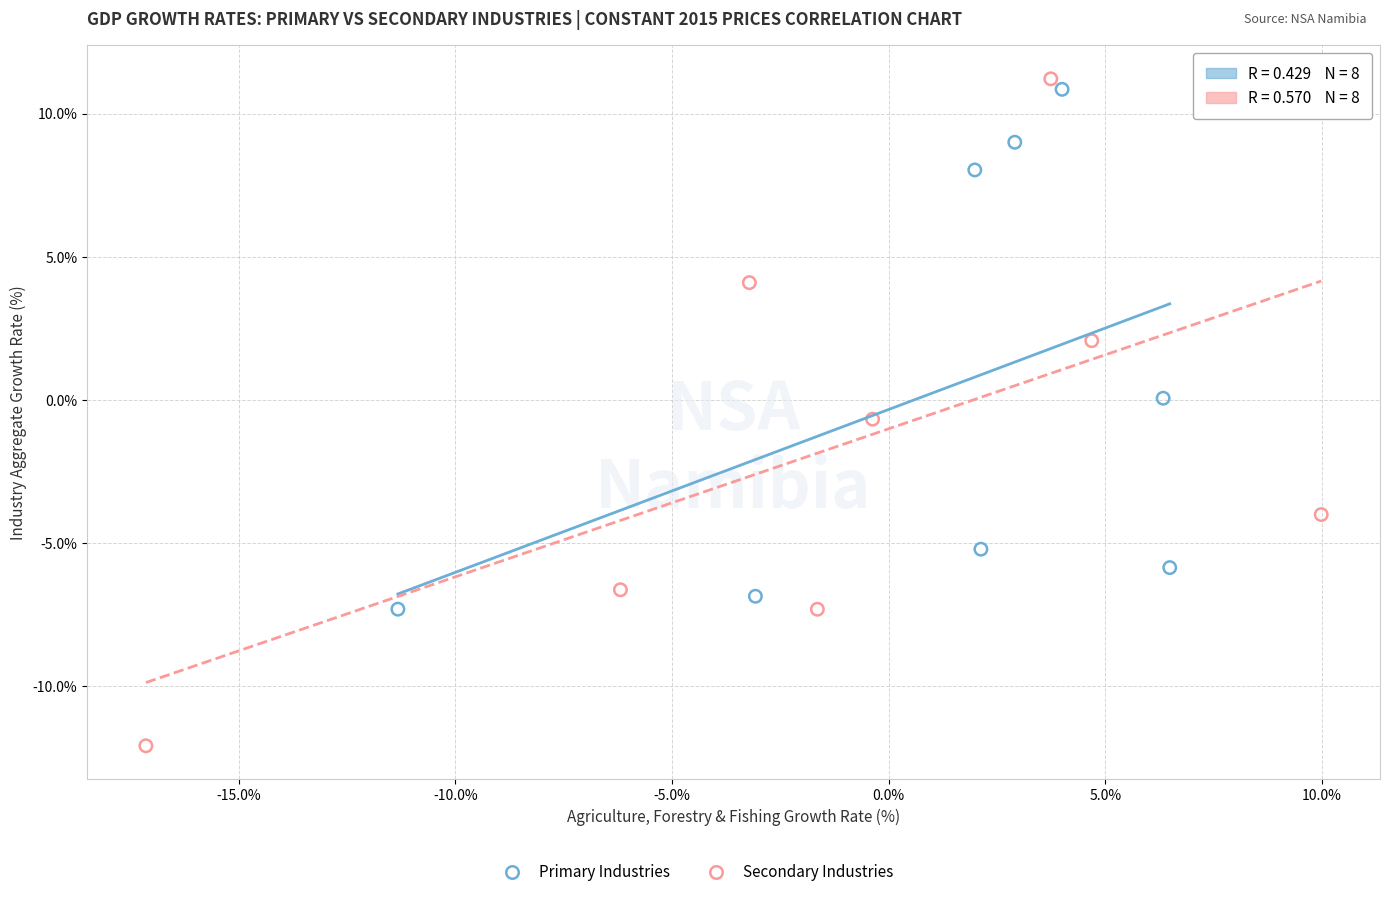

Which series reaches the minimum Y coordinate?

Secondary Industries